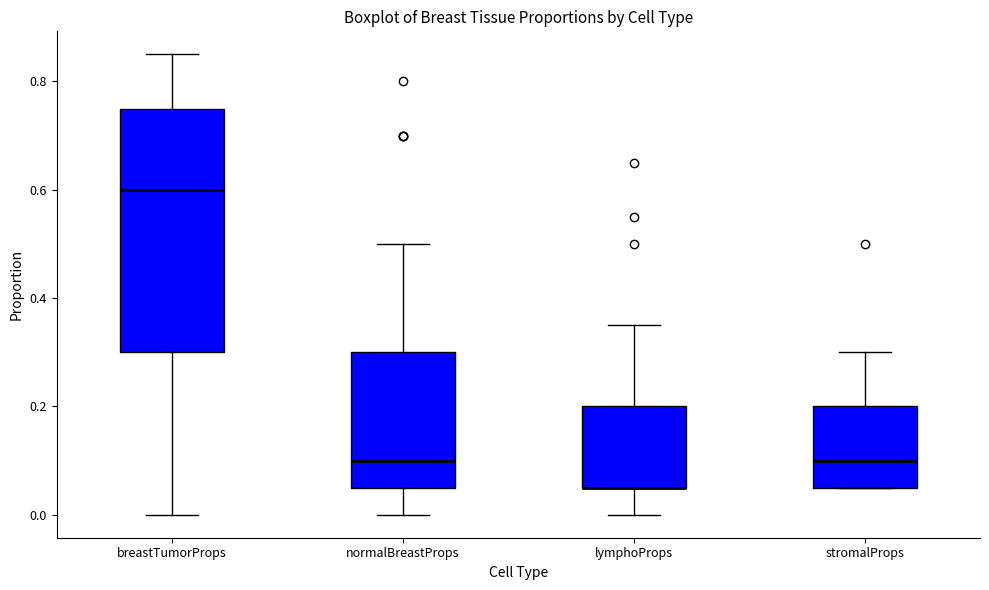

Reading left to right, transcribe this box plot: for each box, give where its median line is, the range the box spans, and where its two whiskers end, as read against the y-axis. The values are not printed on the chart, so give them approximately, as read against the axis.

breastTumorProps: median 0.60, box 0.30 to 0.76, whiskers 0.00 to 0.86
normalBreastProps: median 0.10, box 0.06 to 0.30, whiskers 0.00 to 0.50
lymphoProps: median 0.06 (drawn on the box's lower edge), box 0.06 to 0.20, whiskers 0.00 to 0.36
stromalProps: median 0.10, box 0.06 to 0.20, whiskers 0.06 to 0.30